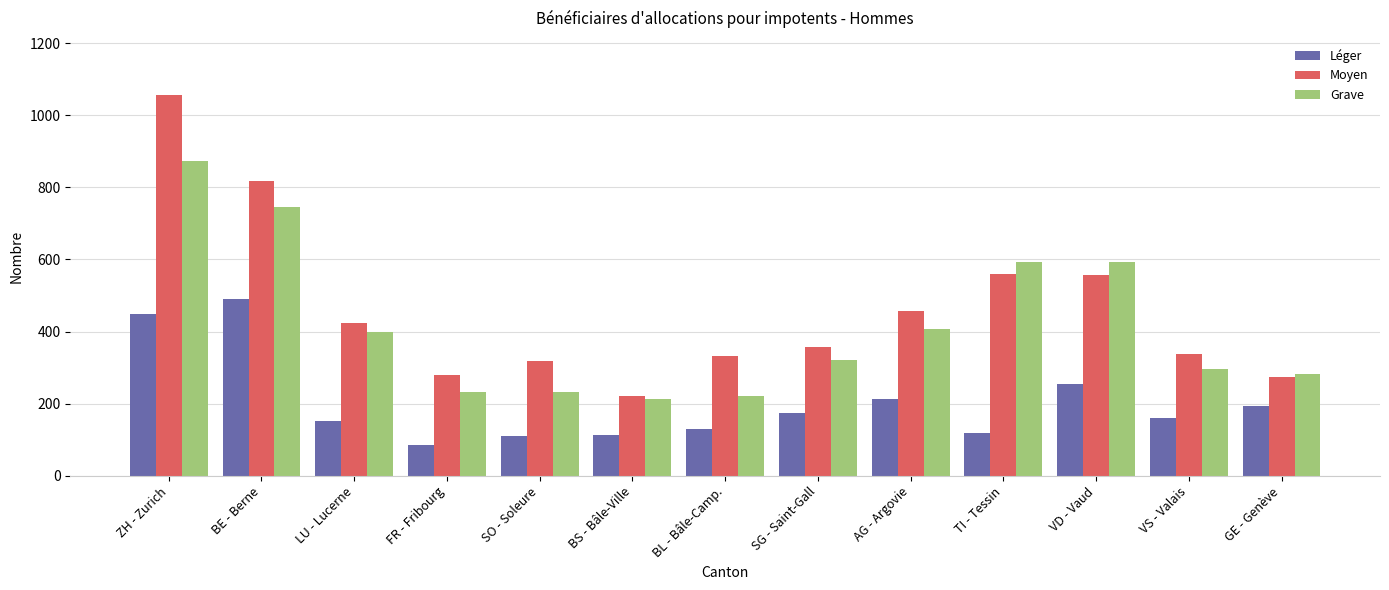

Rank the series by their average value, from highest to lowest.

Moyen, Grave, Léger